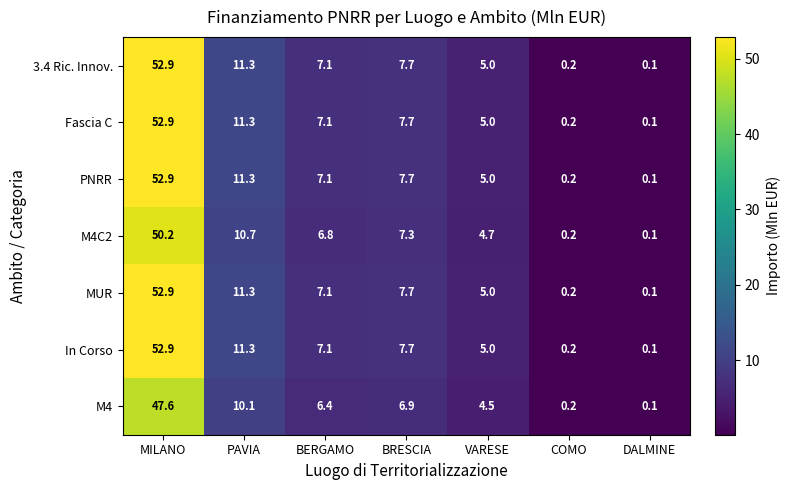

How many series are shown in this chart?

7